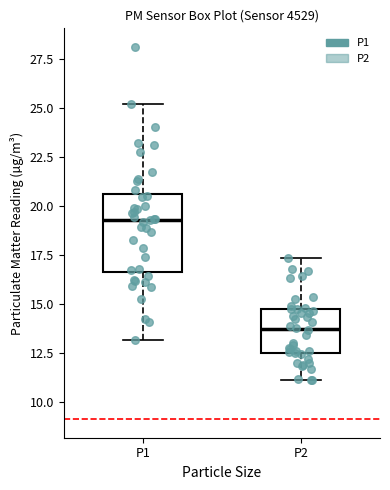

Where is the upper edge of the box for P1 on the y-axis? The values are not printed on the chart, so give them approximately, as read against the axis.

20.5